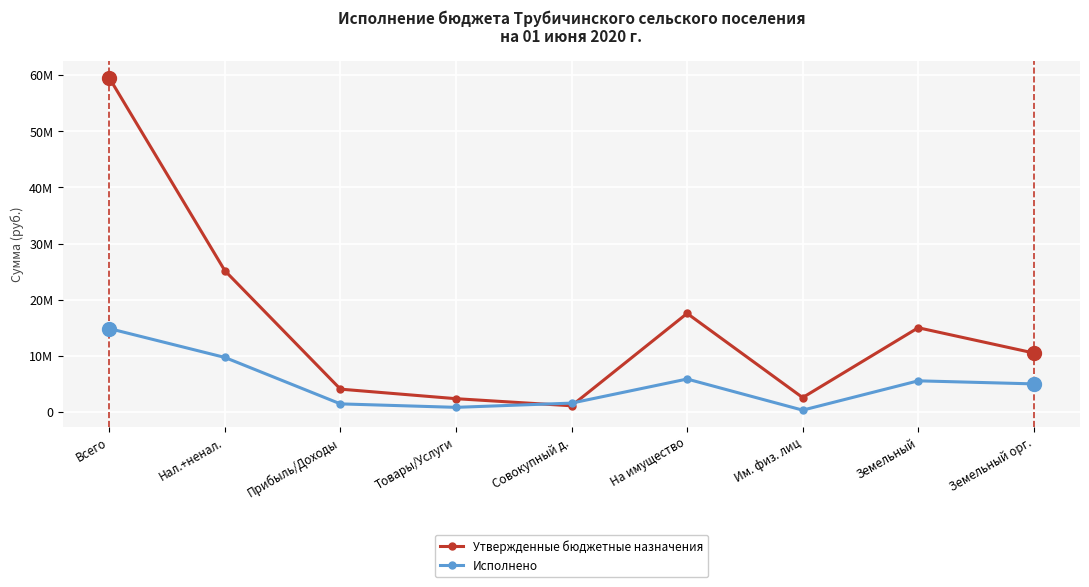

What is the minimum value shown in the chart?

319984.4